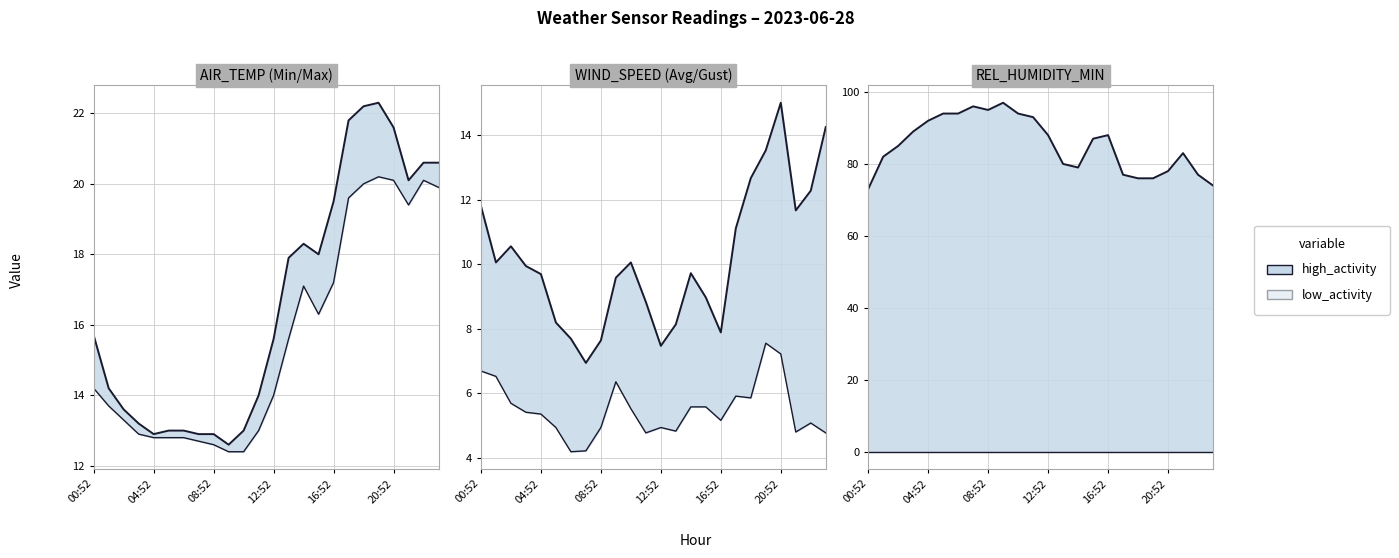

Reading right to left, extract all data points from this chart.

AIR_TEMP_MAX_line: 20.6	20.6	20.1	21.6	22.3	22.2	21.8	19.5	18.0	18.3	17.9	15.6	14.0	13.0	12.6	12.9	12.9	13.0	13.0	12.9	13.2	13.6	14.2	15.7
AIR_TEMP_MIN_line: 19.9	20.1	19.4	20.1	20.2	20.0	19.6	17.2	16.3	17.1	15.6	14.0	13.0	12.4	12.4	12.6	12.7	12.8	12.8	12.8	12.9	13.3	13.7	14.2
WIND_SPEED_GUST_line: 14.2	12.3	11.7	15.0	13.5	12.7	11.1	7.9	9.0	9.7	8.1	7.5	8.8	10.1	9.6	7.6	6.9	7.7	8.2	9.7	9.9	10.6	10.1	11.8
WIND_SPEED_line: 4.8	5.1	4.8	7.2	7.6	5.9	5.9	5.2	5.6	5.6	4.8	4.9	4.8	5.5	6.4	4.9	4.2	4.2	4.9	5.4	5.4	5.7	6.5	6.7
REL_HUMIDITY_MIN_line: 74.0	77.0	83.0	78.0	76.0	76.0	77.0	88.0	87.0	79.0	80.0	88.0	93.0	94.0	97.0	95.0	96.0	94.0	94.0	92.0	89.0	85.0	82.0	73.0